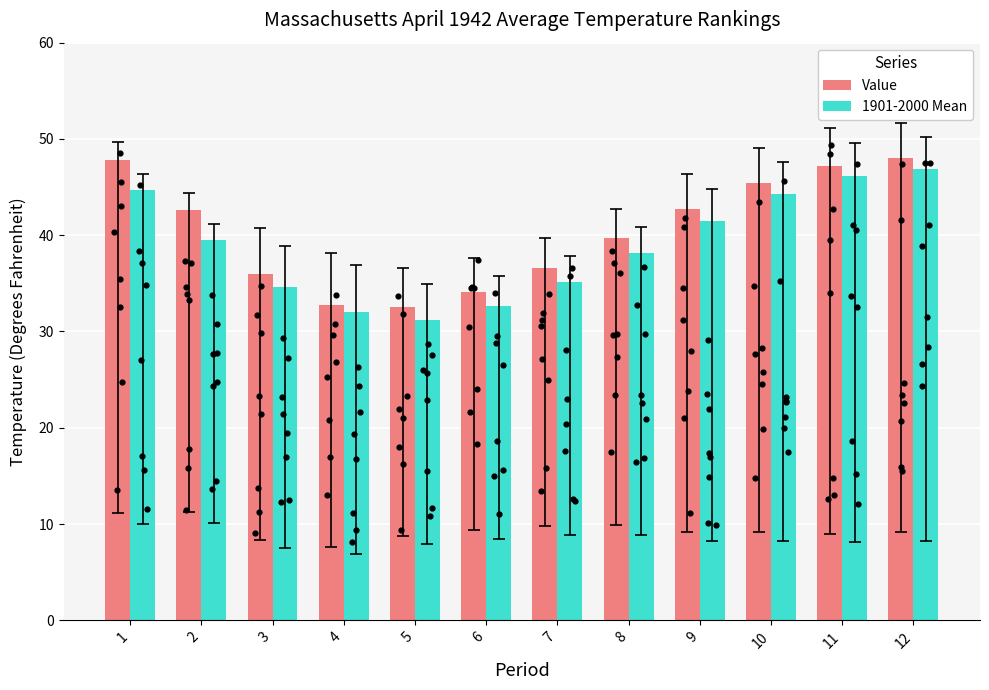

Which series has the largest total across all categories?

Value